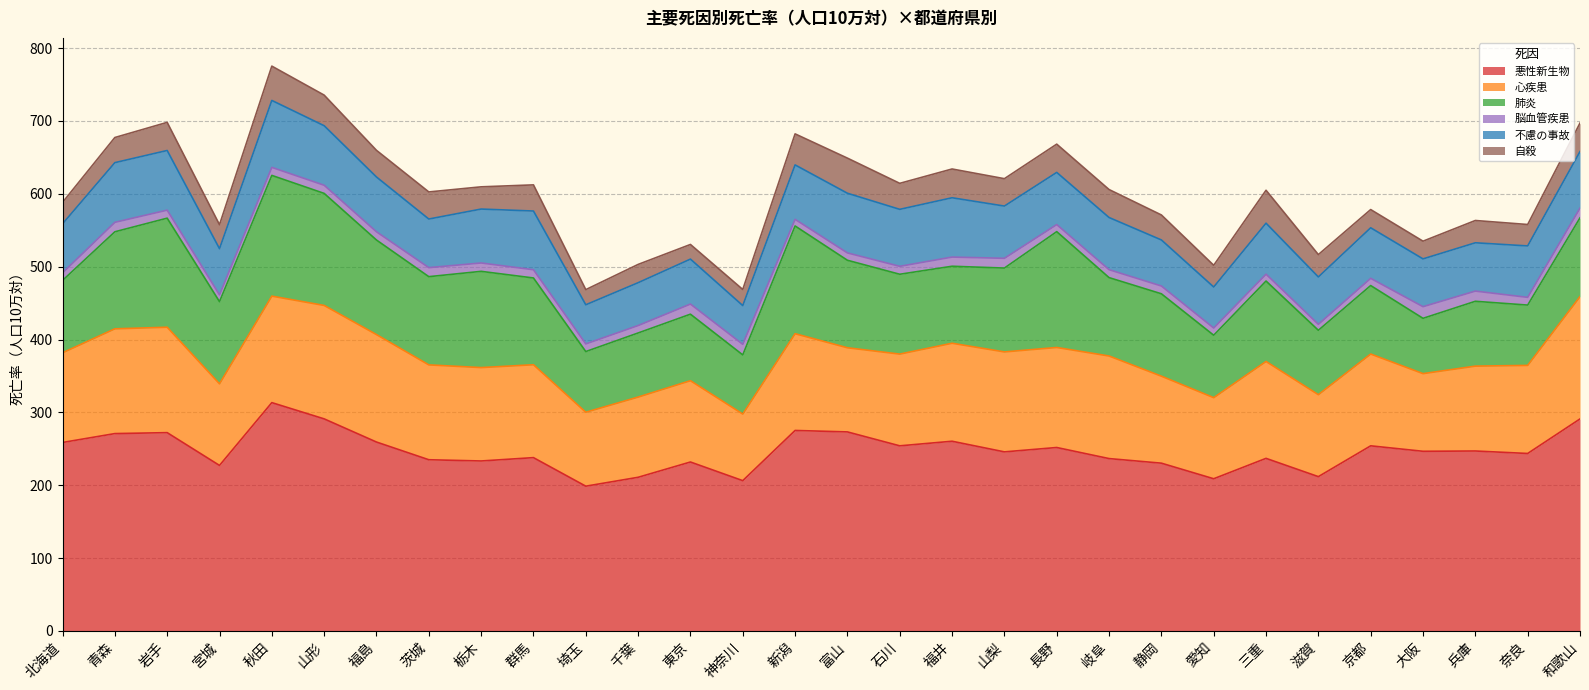

Which category has the highest value in the 自殺 series?

富山